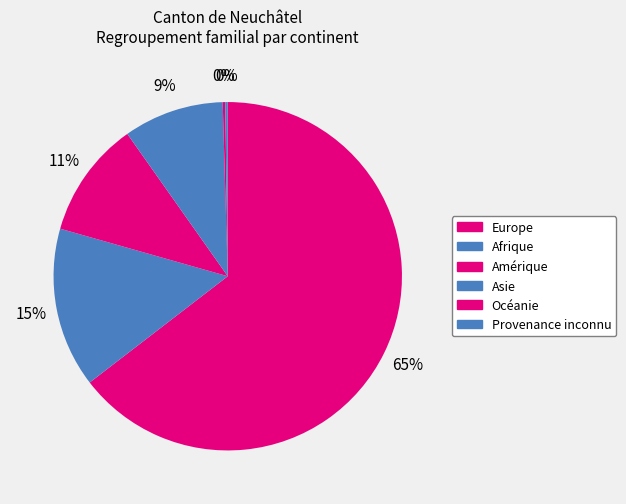

Do Provenance inconnu and Afrique together represent more than half of the pie?

No